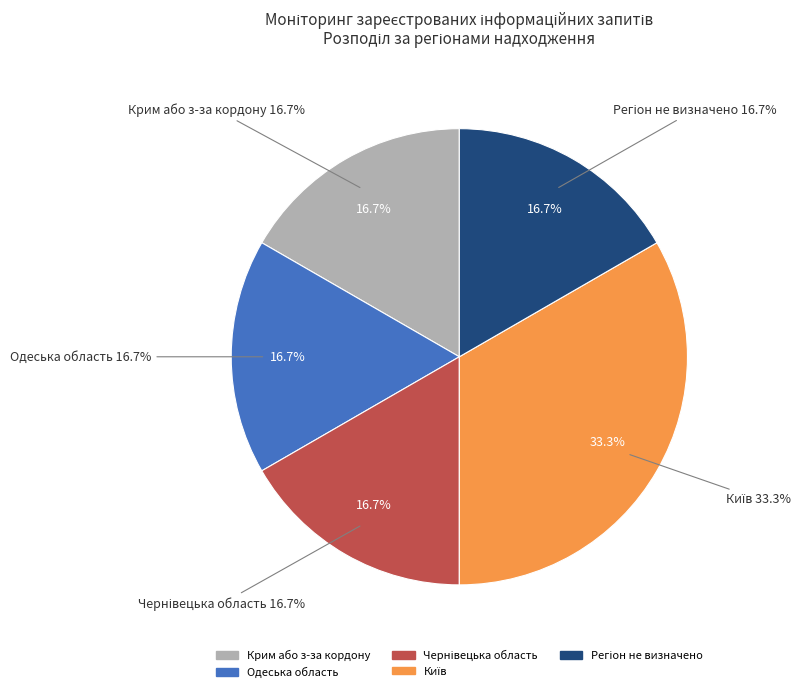

Between Київ and Чернівецька область, which is larger?

Київ